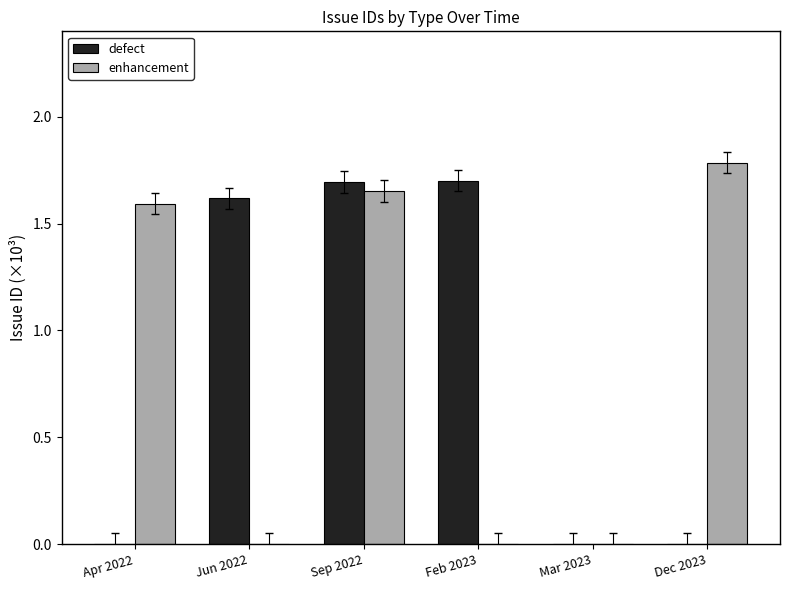

Which series has the widest spread of values?

enhancement